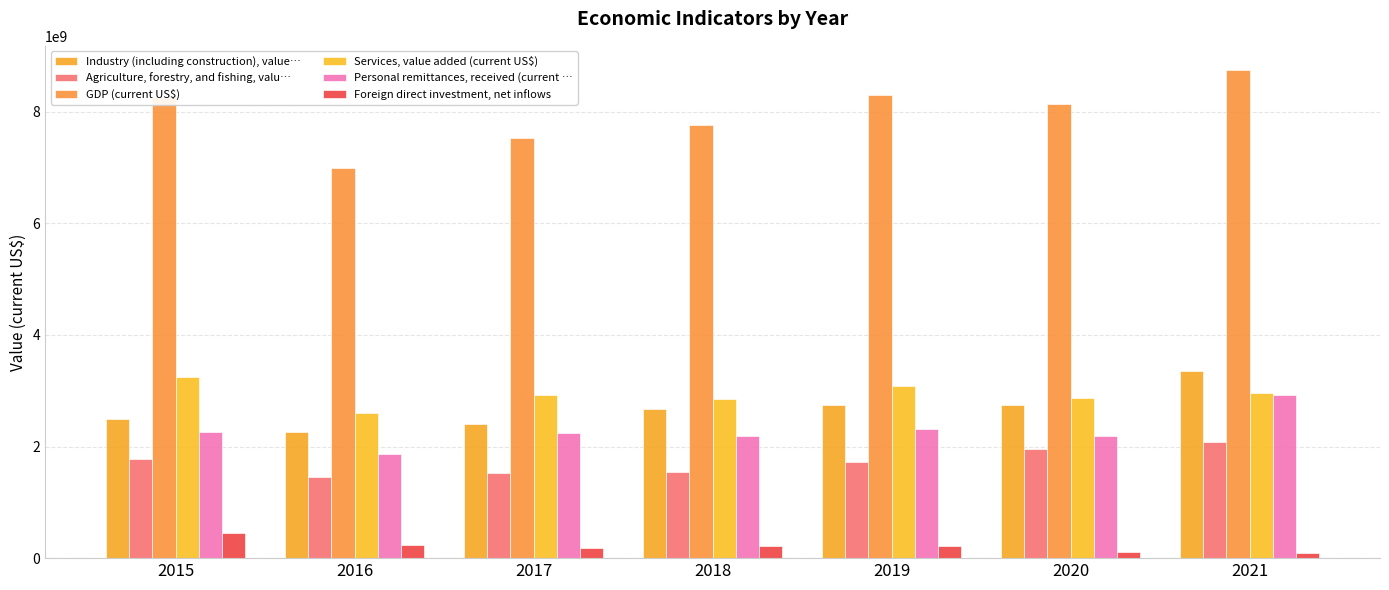

What is the spread (max minus min) of values at 2017?

7350612794.4